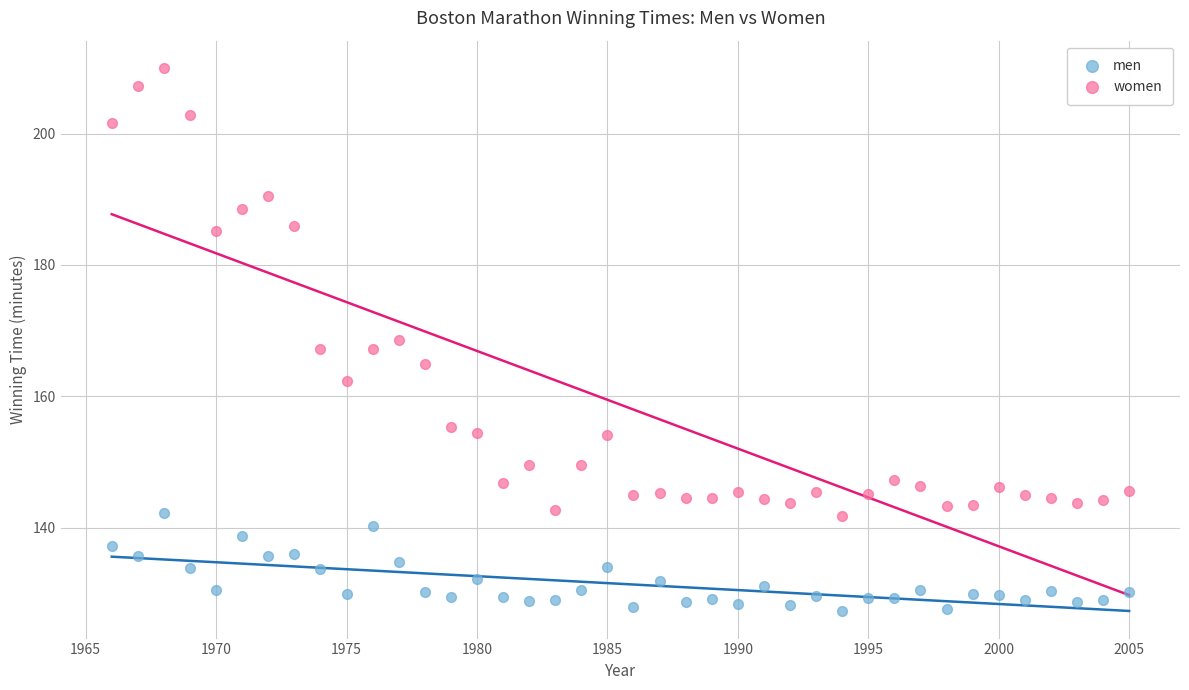

Which series has the widest spread of Y values?

women